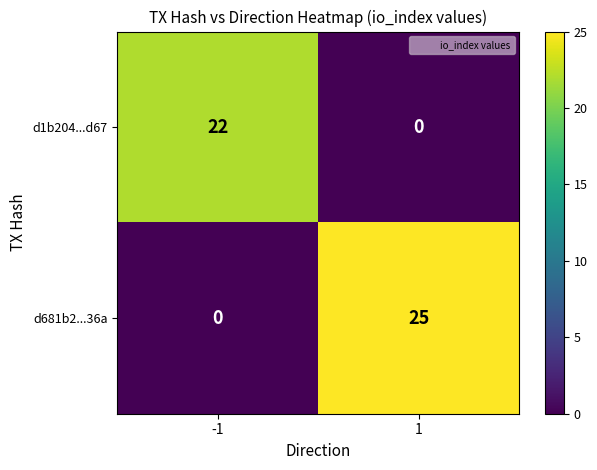

What is the greatest value displayed?

25